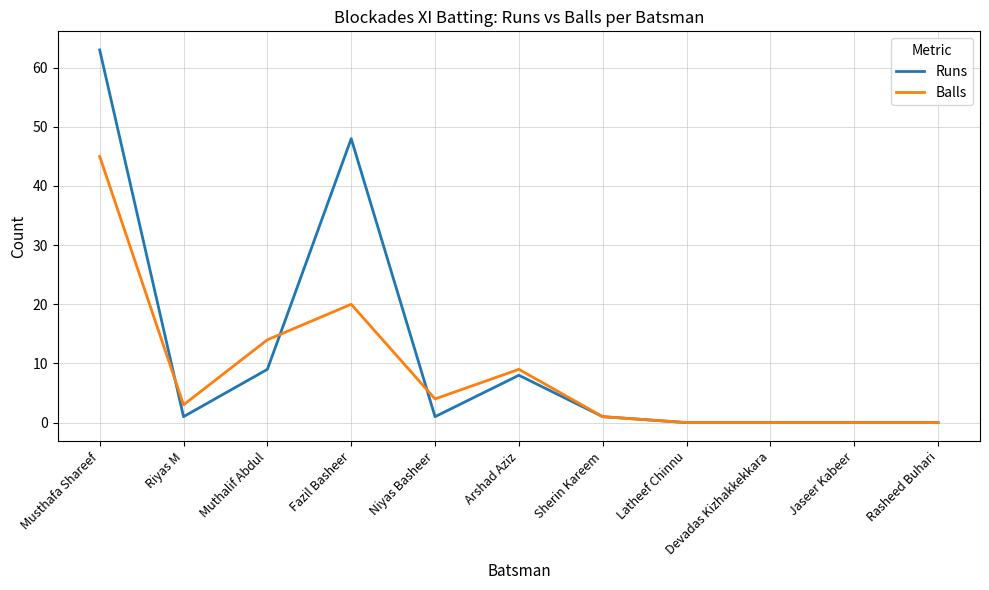

At how many categories does at least one series exceed 24?

2